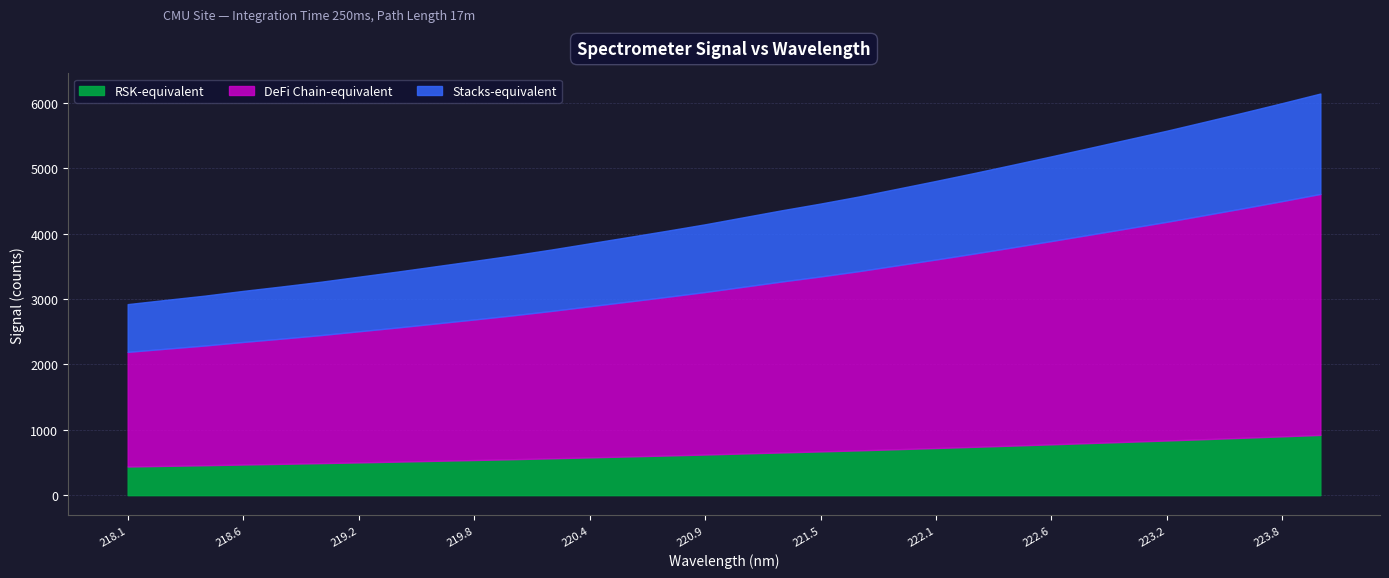

What value does the data have at 223.5987?

5851.9